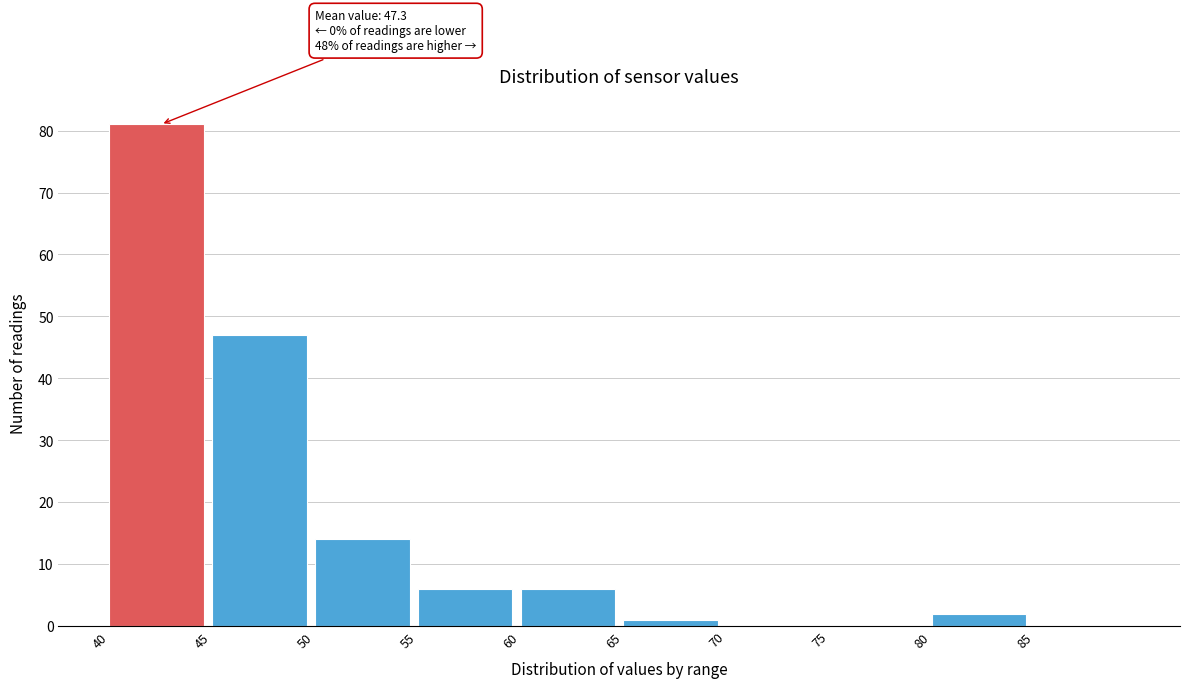

Over which range of the x-axis is the bar tallest?

40 to 45